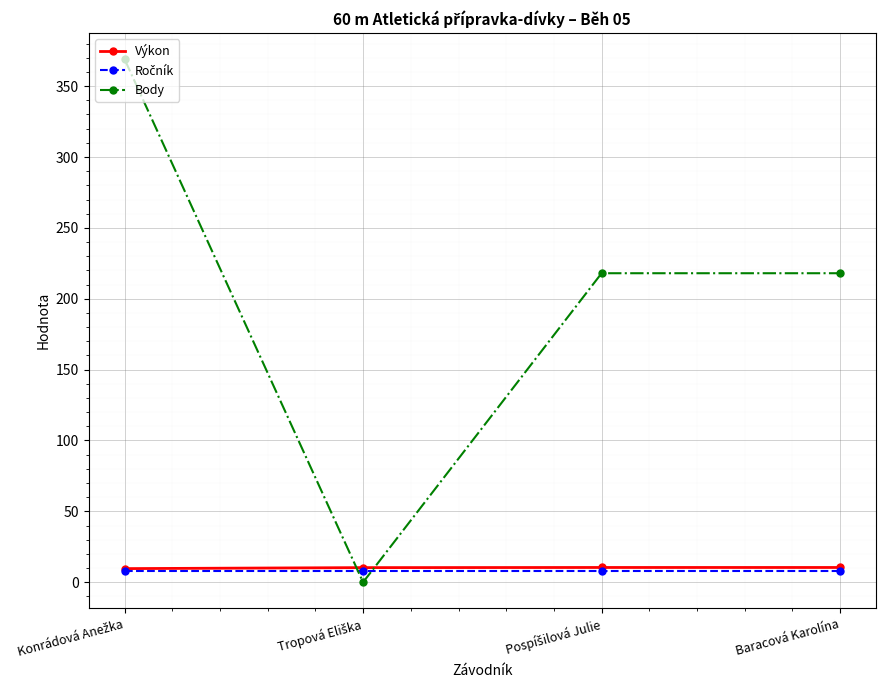

Which series has the widest spread of values?

Body